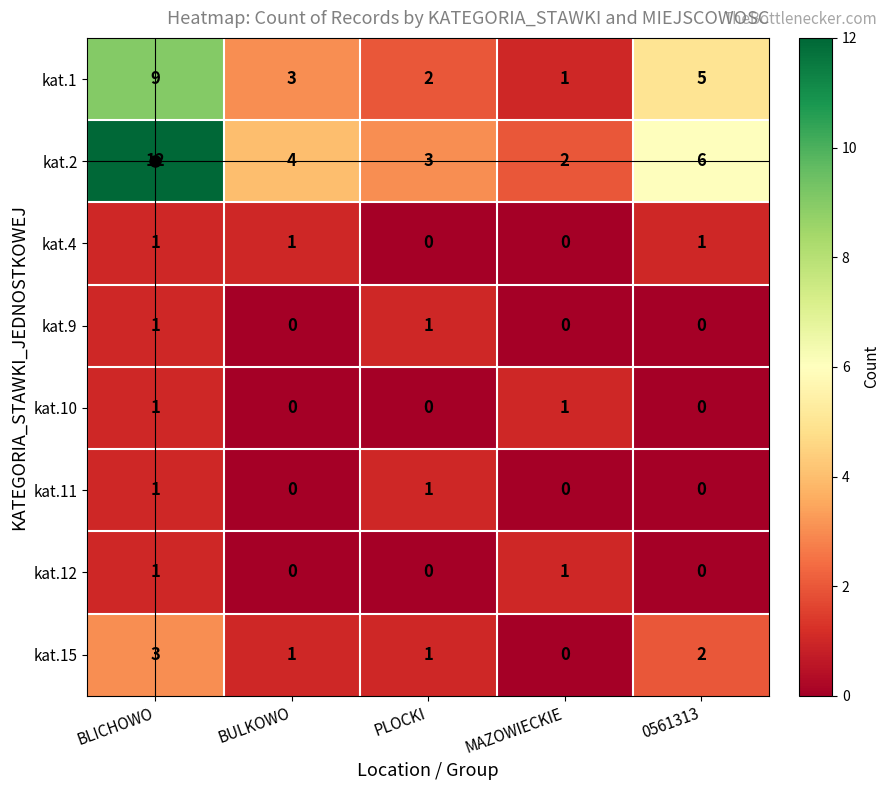

Is it true that kat.10 equals 1 at BLICHOWO?

True